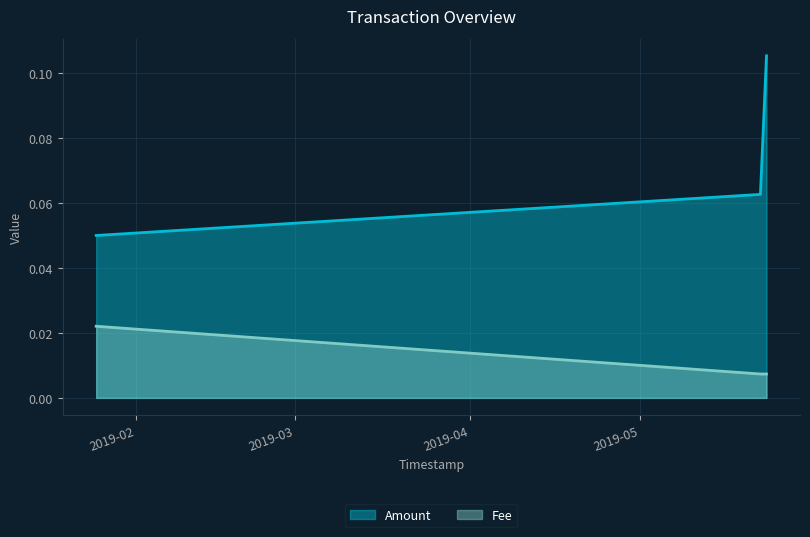

Which series has the largest range (max minus min)?

Amount